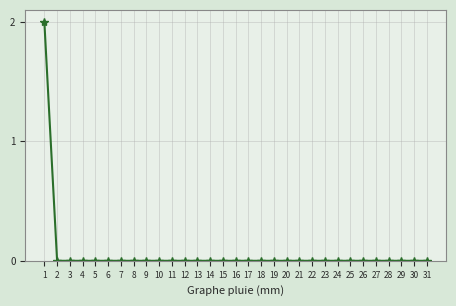

True or false: the data shows 0 at 27.

True